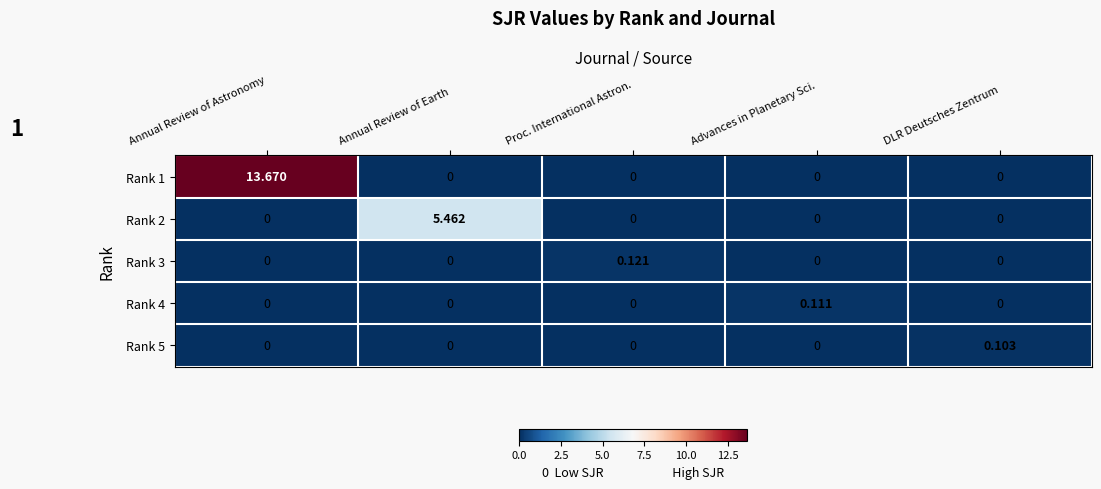

How many series are shown in this chart?

5